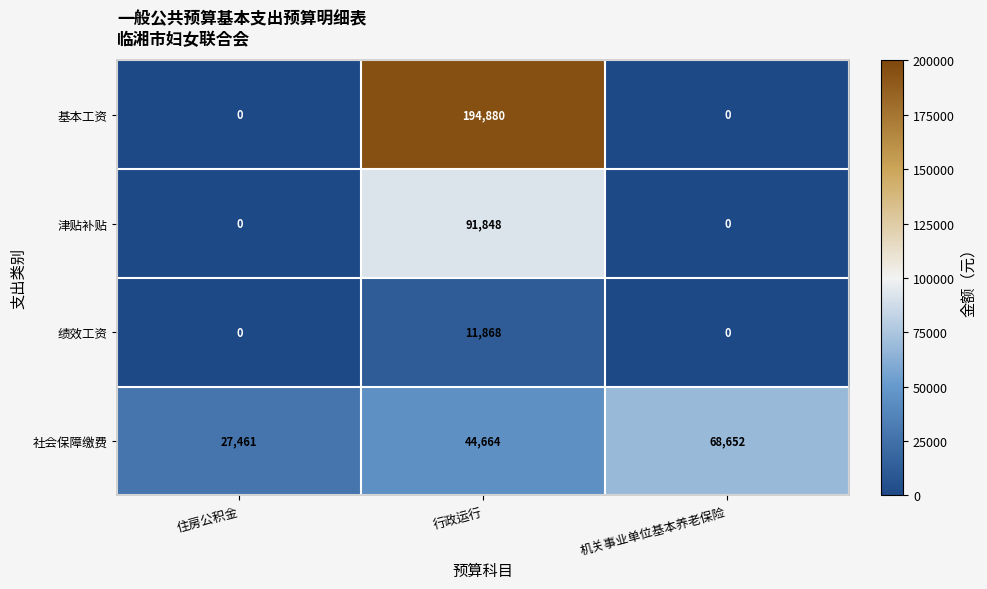

True or false: 津贴补贴 has a value of -42766 at 机关事业单位基本养老保险.

False